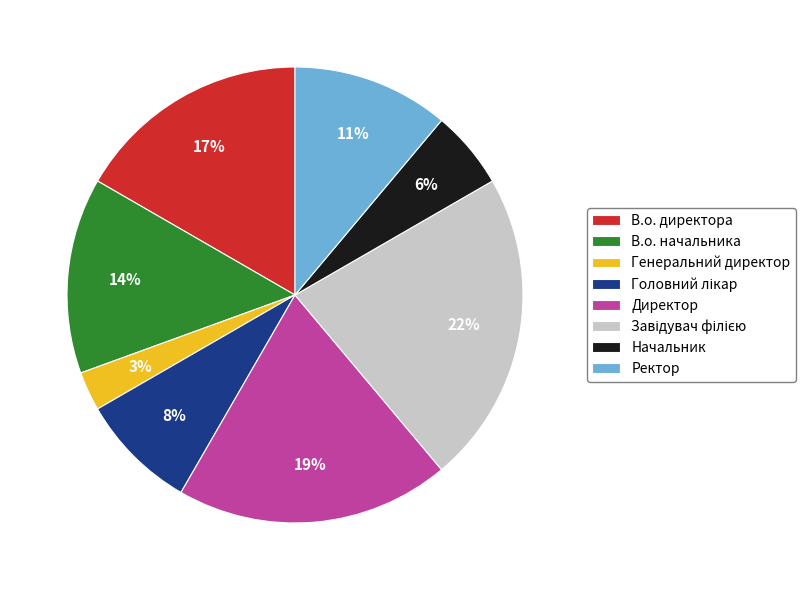

What is the smallest slice in the pie chart?

Генеральний директор